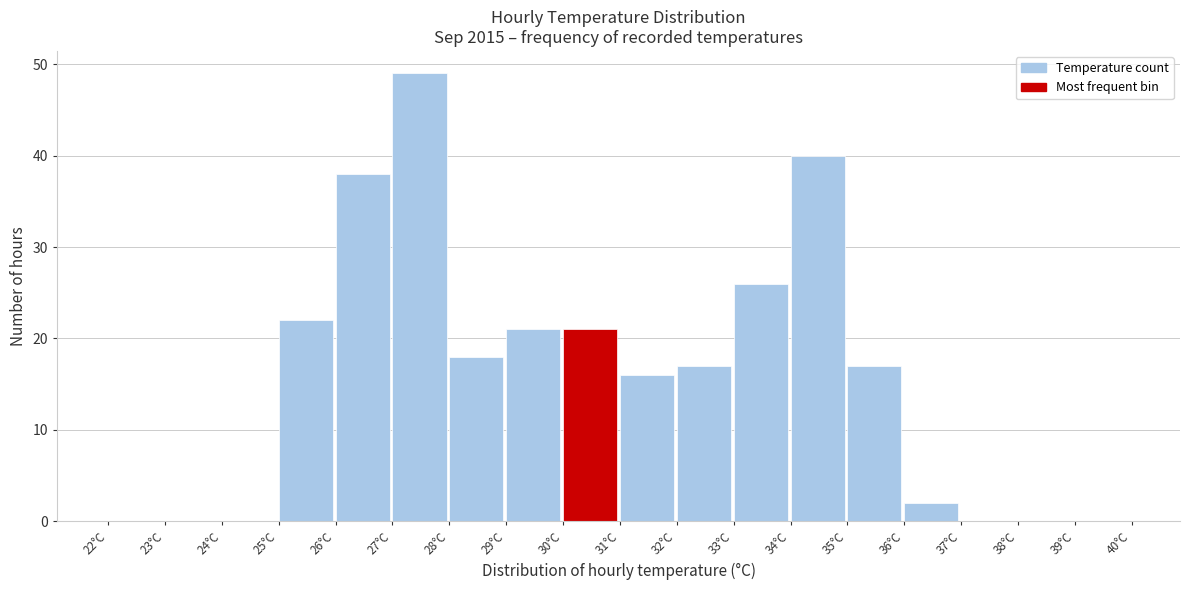

Over which range of the x-axis is the bar tallest?

27 to 28